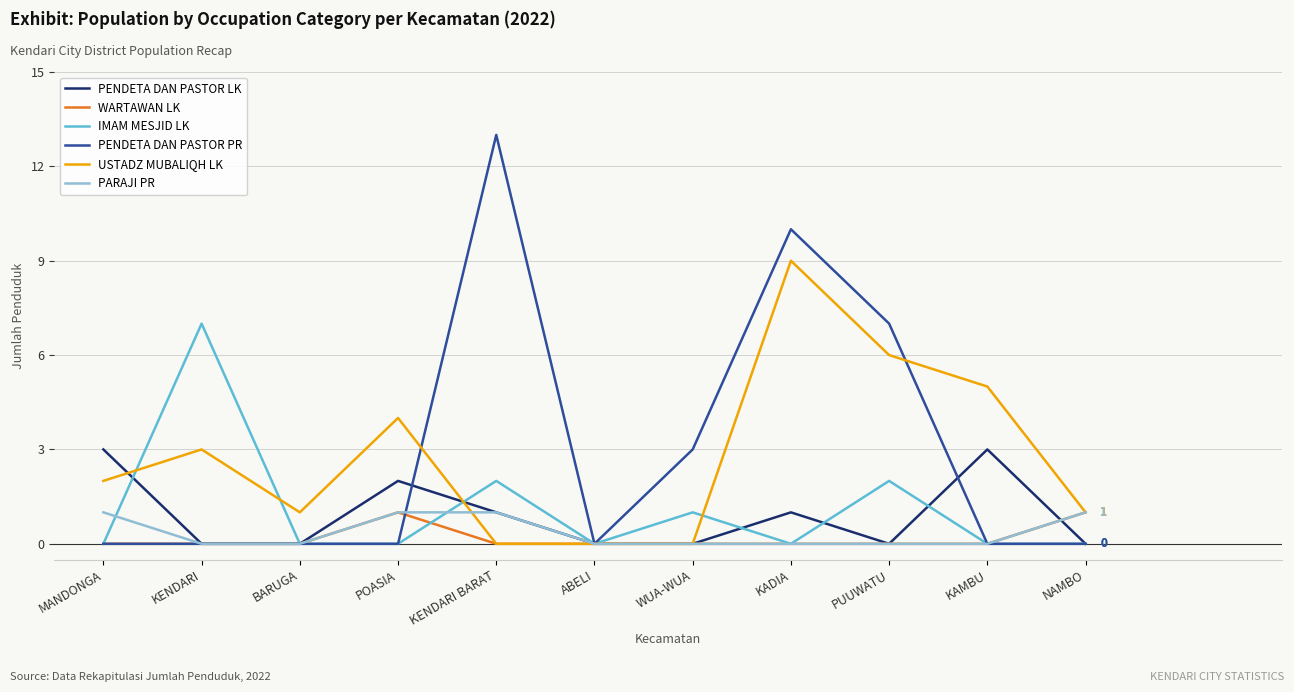

Between KENDARI and KENDARI BARAT, which series saw the biggest shift?

PENDETA DAN PASTOR PR